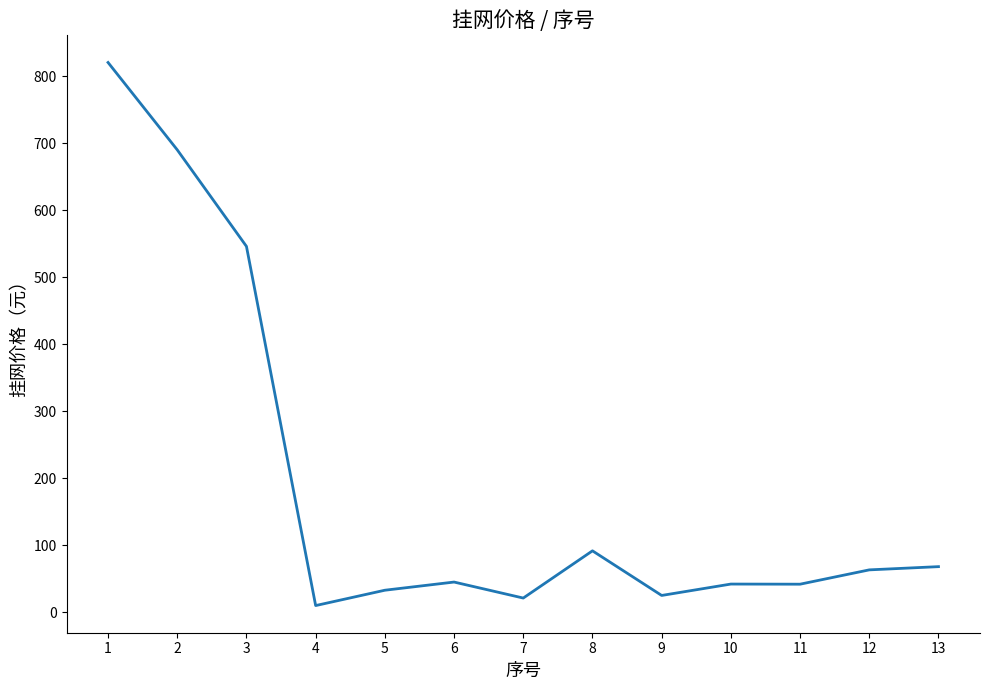

Is it true that the value at 8 is 91.6?

True